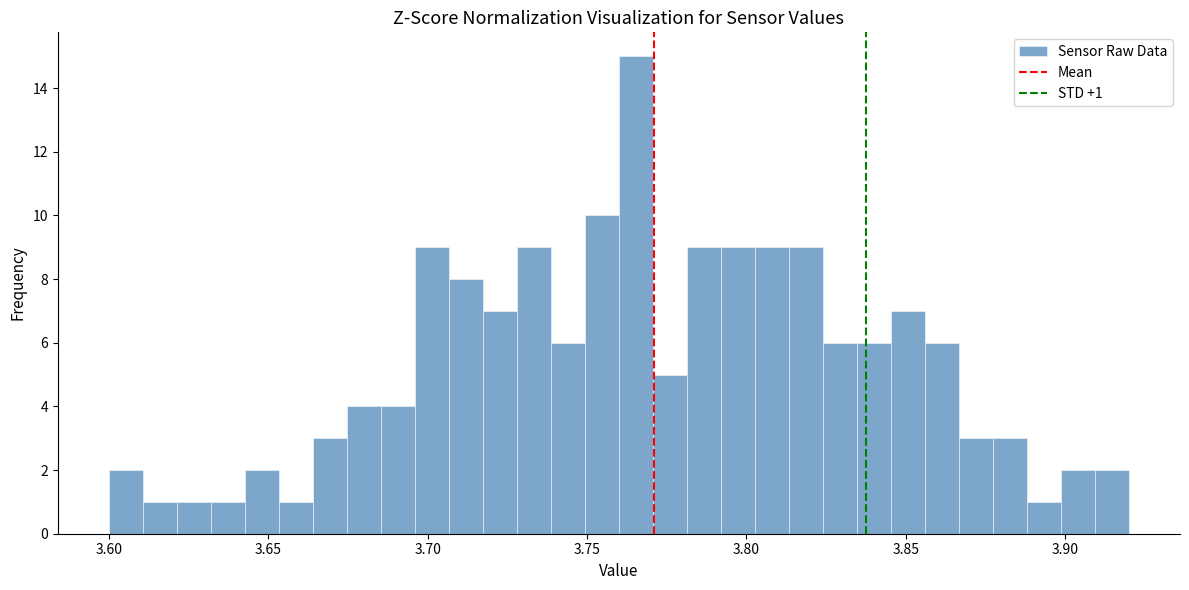

Read against the x-axis, roughly where is the centre of the tallest bar?

3.765